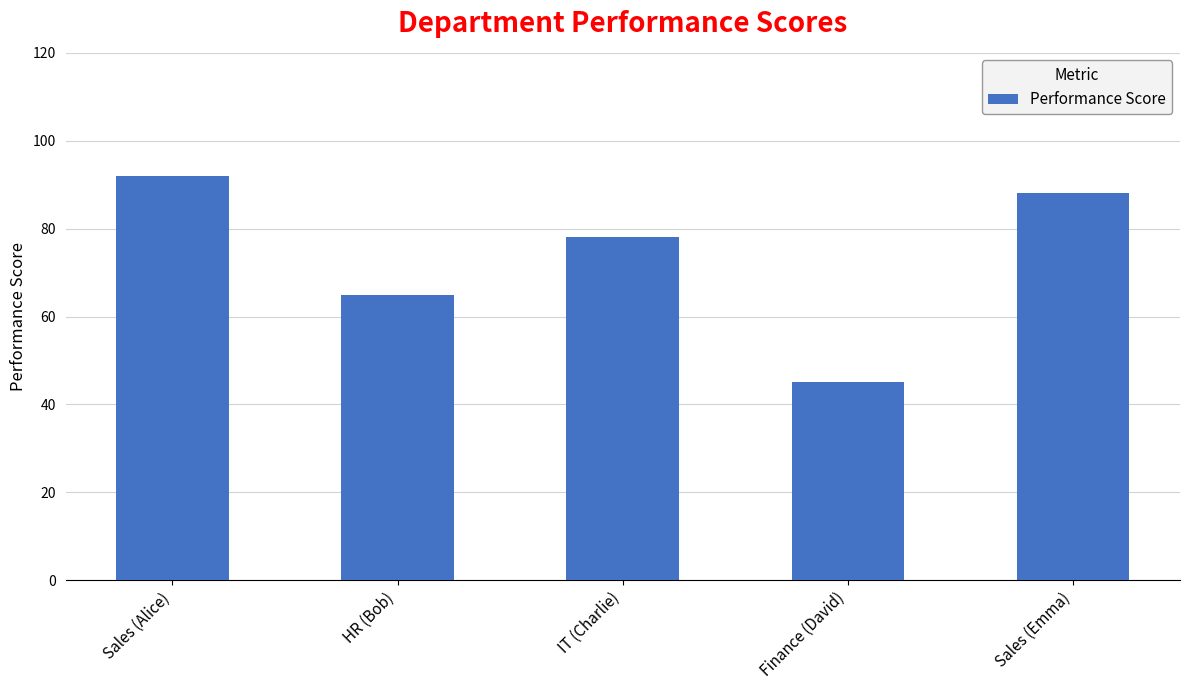

What is the difference between the second highest and minimum values?

43